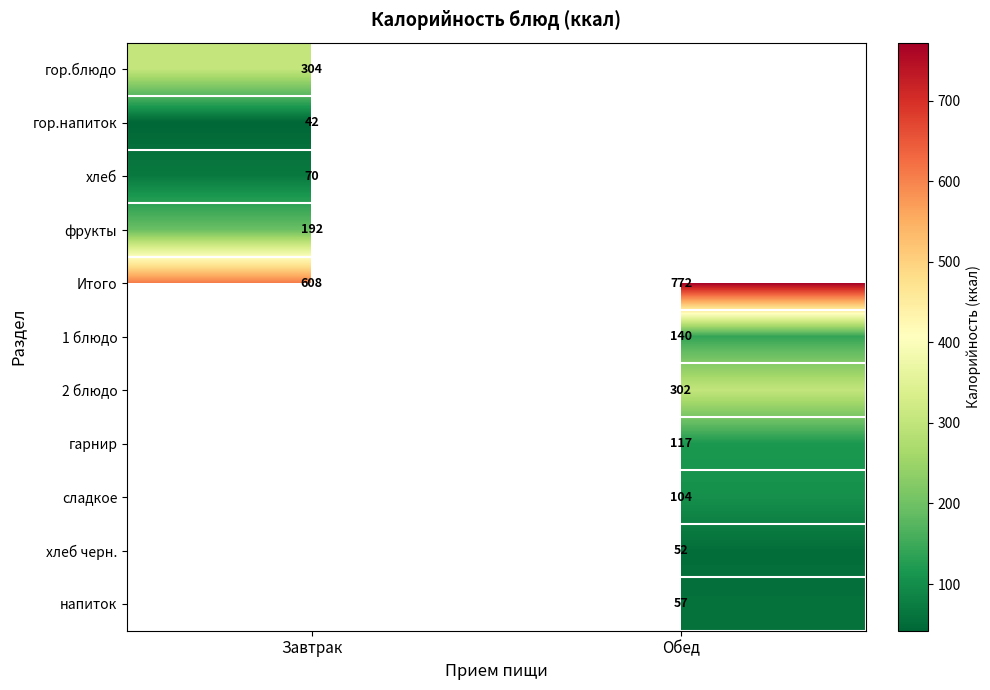

At which label is Итого closest to 690?

Завтрак